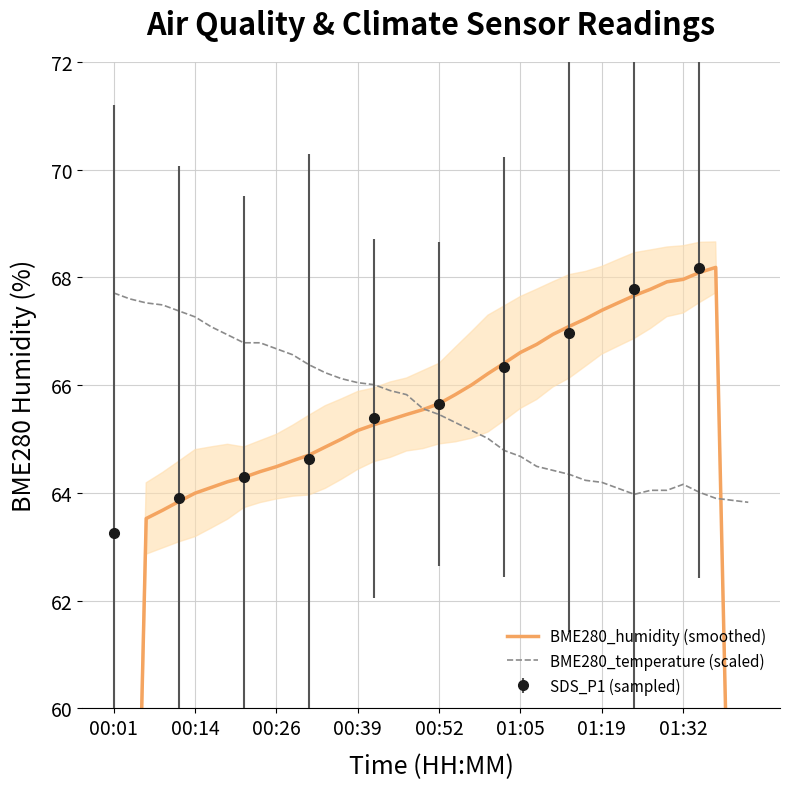

The BME280_temperature (scaled) series shows 64.2 at 01:19. True or false?

True